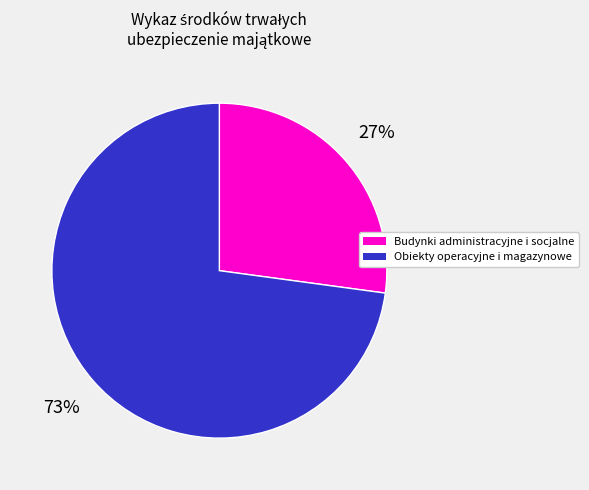

To the nearest percent, what is the average slice percentage?

50%